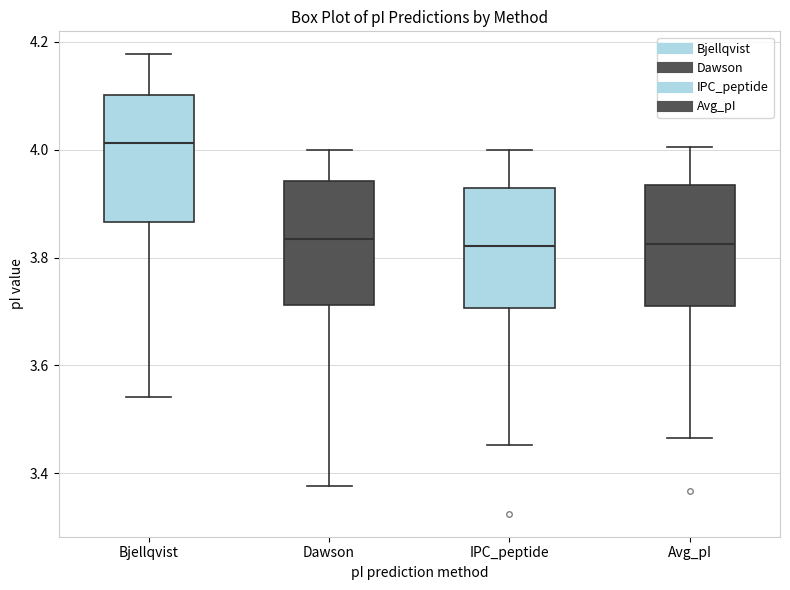

Which box has the highest median line?

Bjellqvist